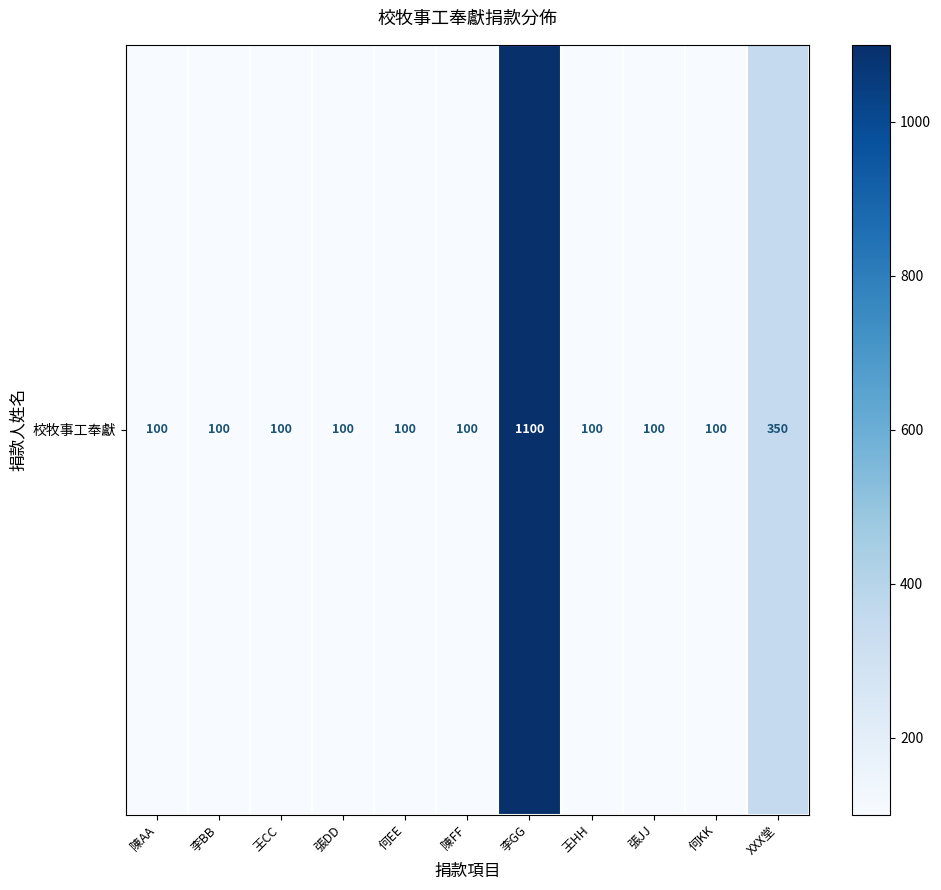

At which label is the value closest to 600?

XXX堂